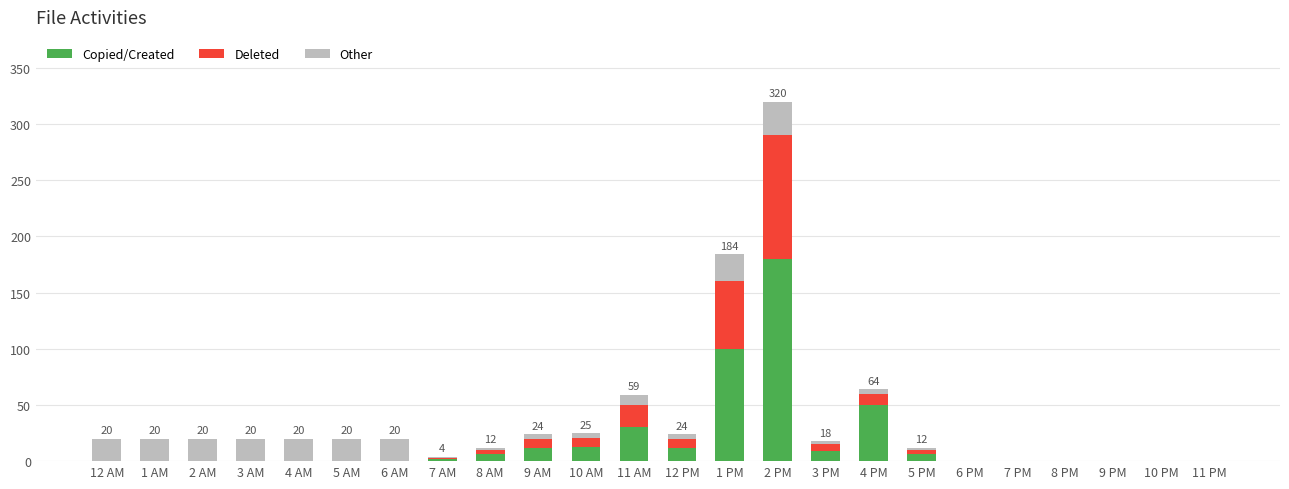

True or false: Copied/Created has a value of 0 at 9 PM.

True